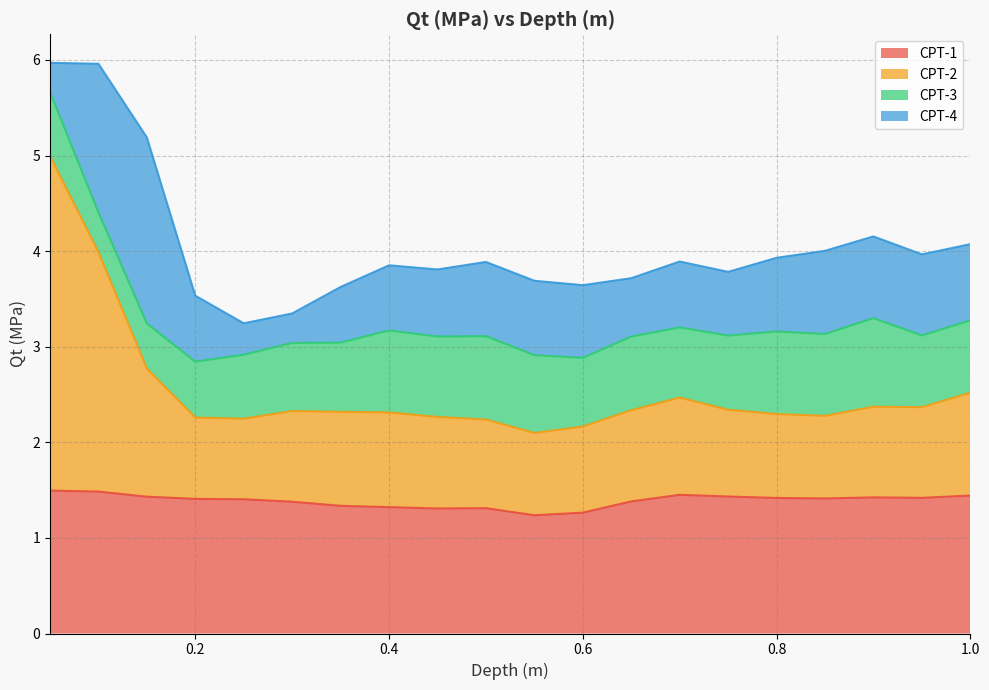

What is the label of the 6th point from the left?

0.3